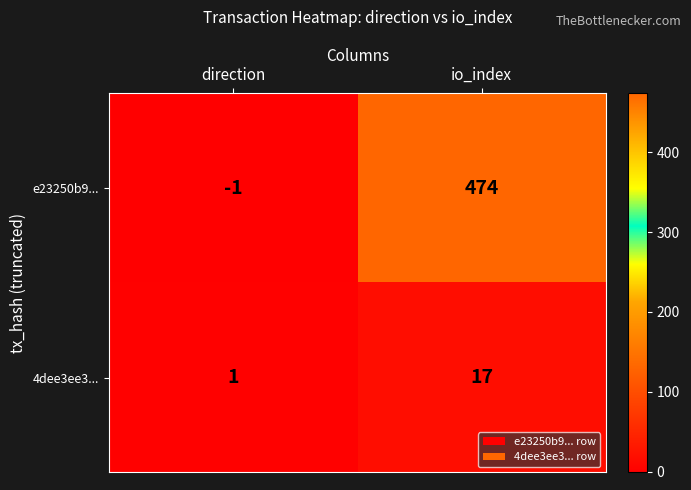

Reading left to right, what are all the values shown in this chart?

e23250b9...: direction=-1	io_index=474
4dee3ee3...: direction=1	io_index=17